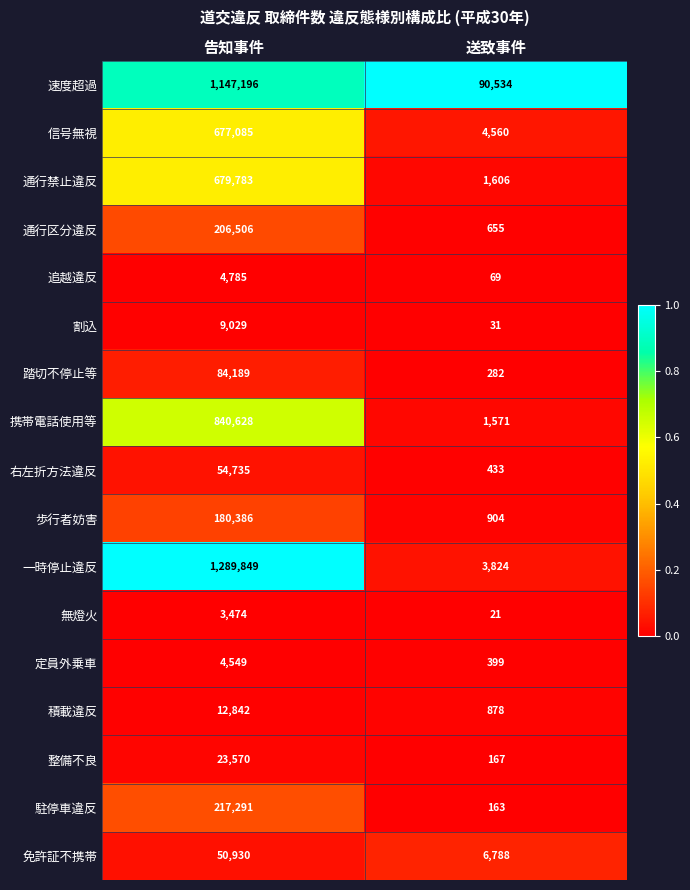

The 割込 series shows 13672 at 告知事件. True or false?

False